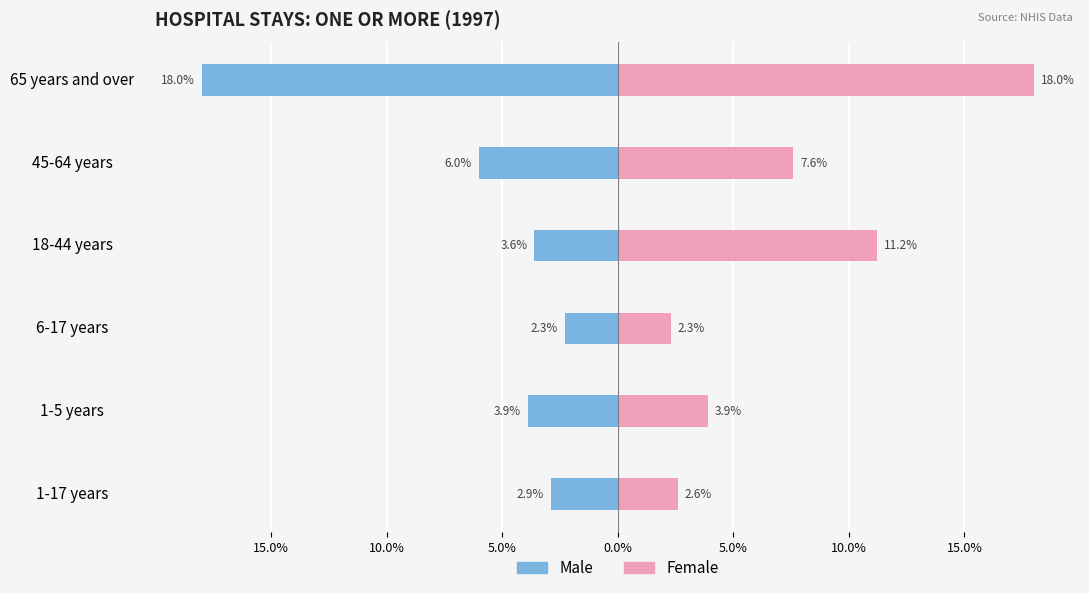

Between 6-17 years and 45-64 years, which series saw the biggest shift?

Female